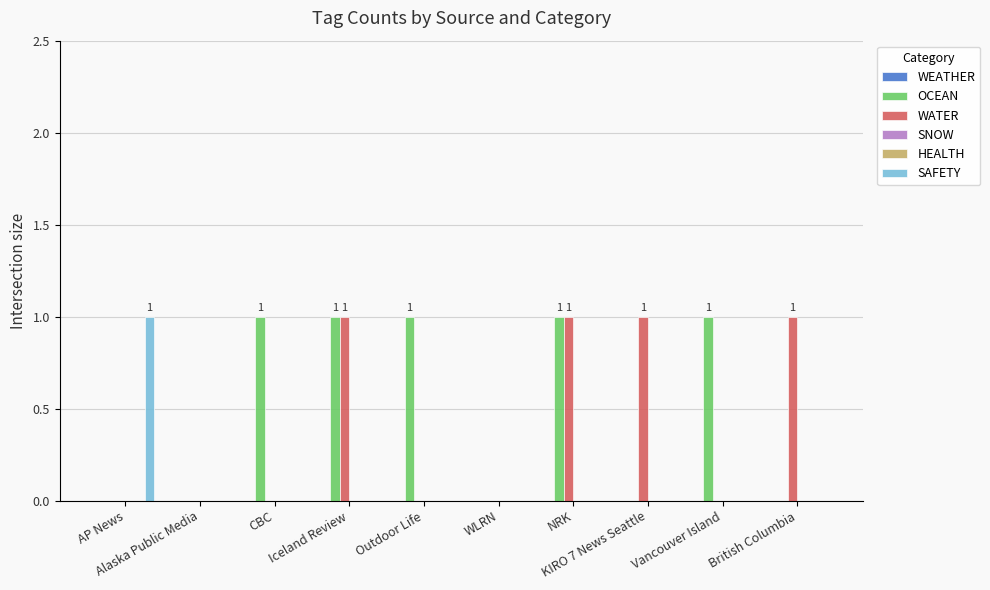

Where is WEATHER nearest to the value 0?

AP News